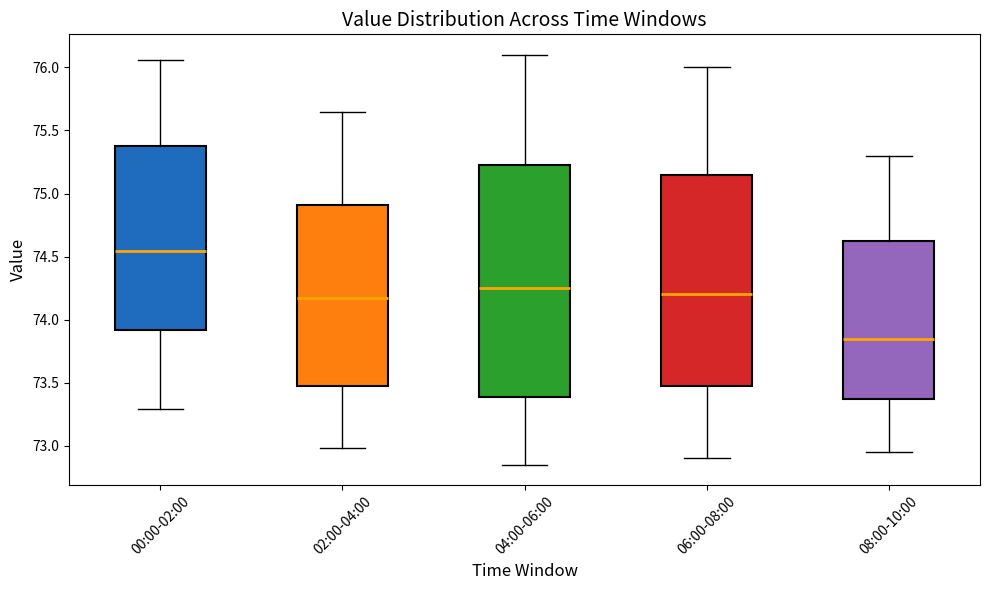

Which box's median line is the lowest?

08:00-10:00